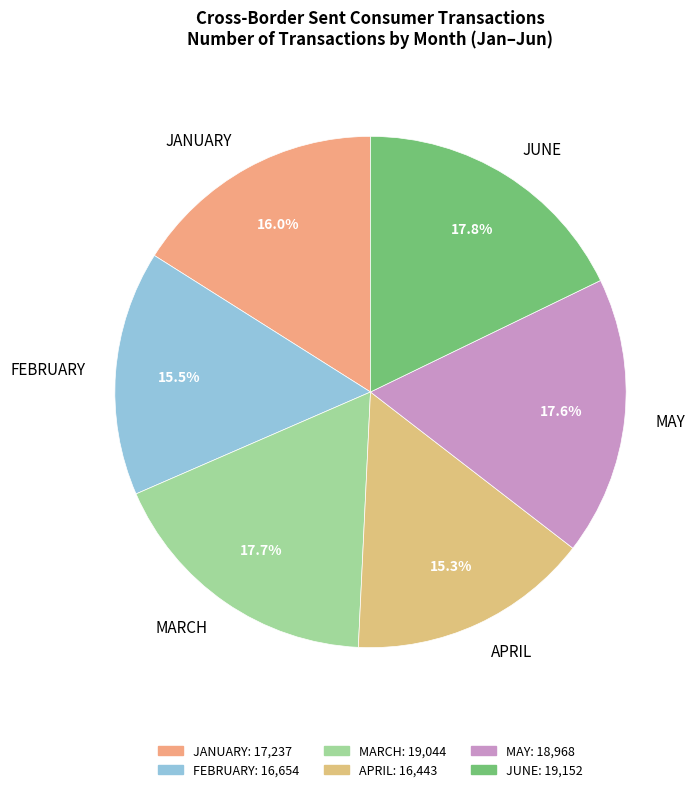

What percentage do JUNE and FEBRUARY together represent?

33.3%